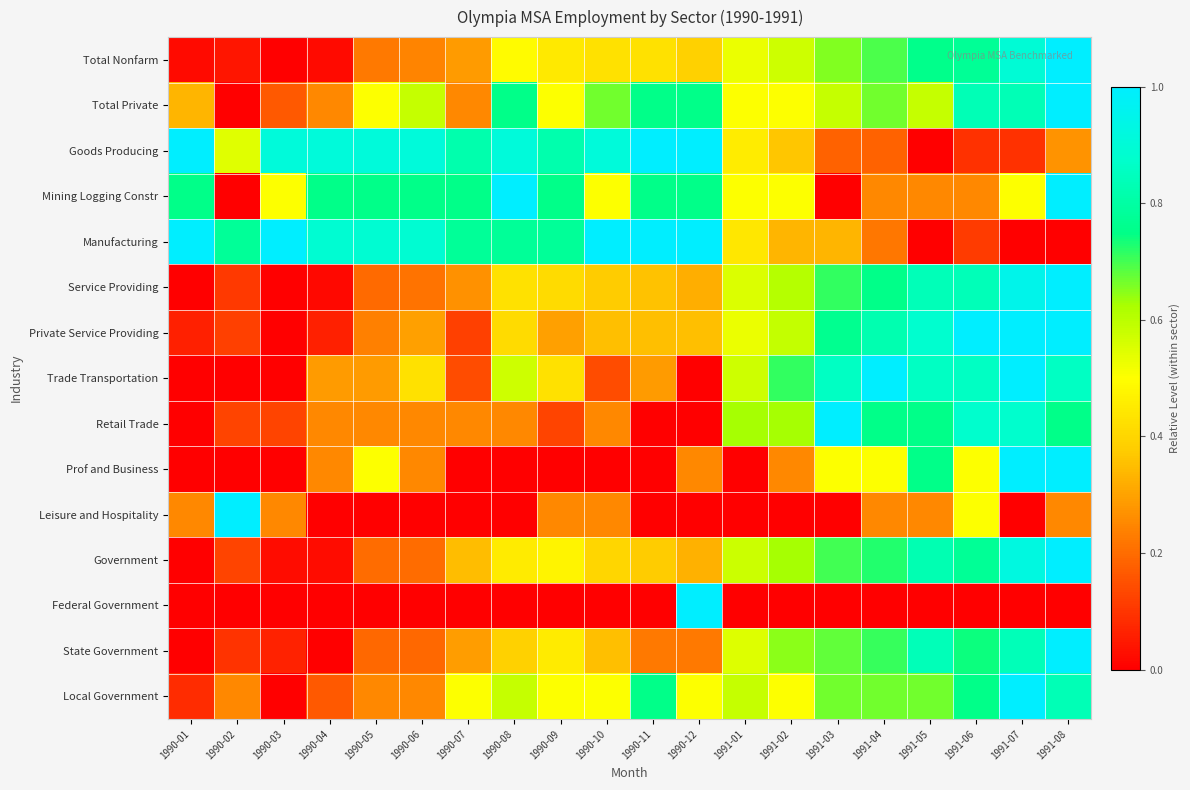

How many distinct data groups are displayed?

15